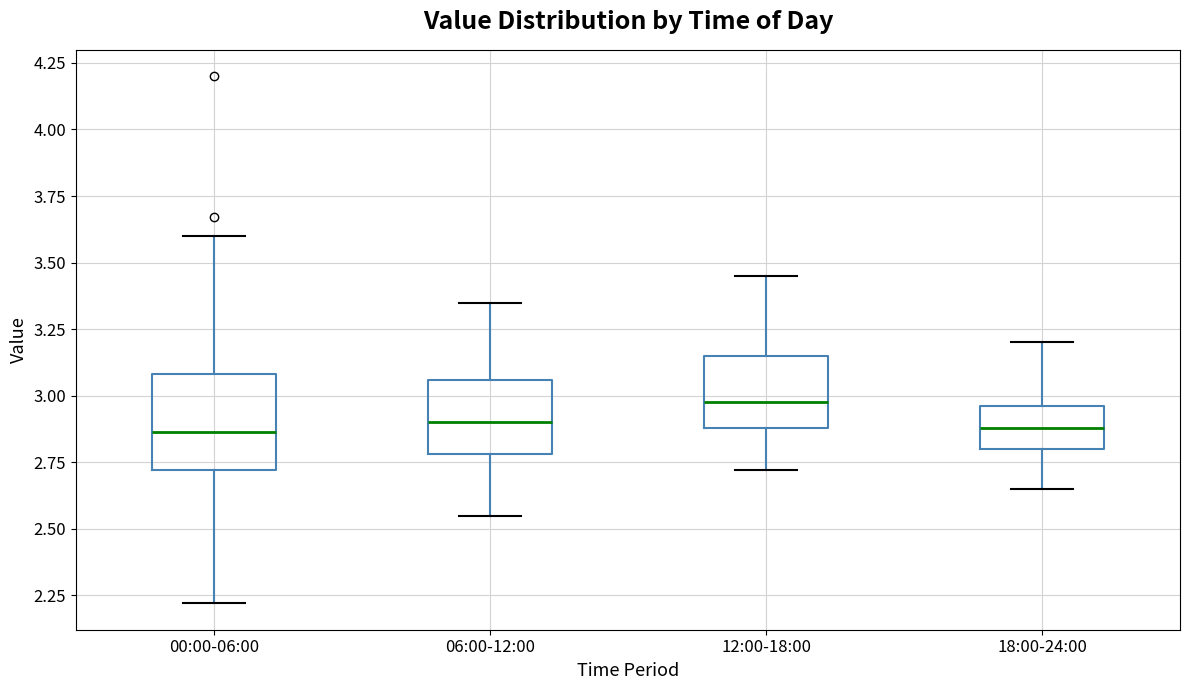

Which box has the highest median line?

12:00-18:00